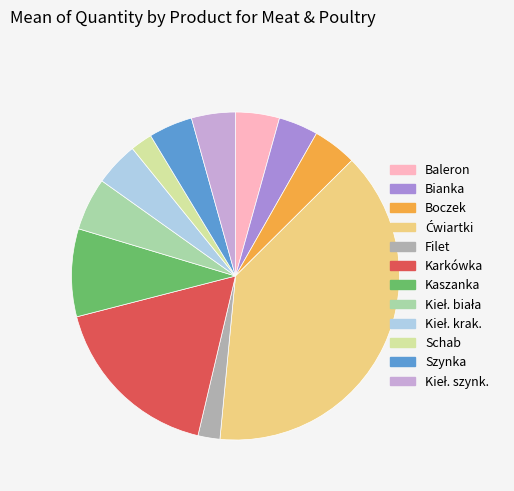

Is there any slice that represents more than half of the pie?

No